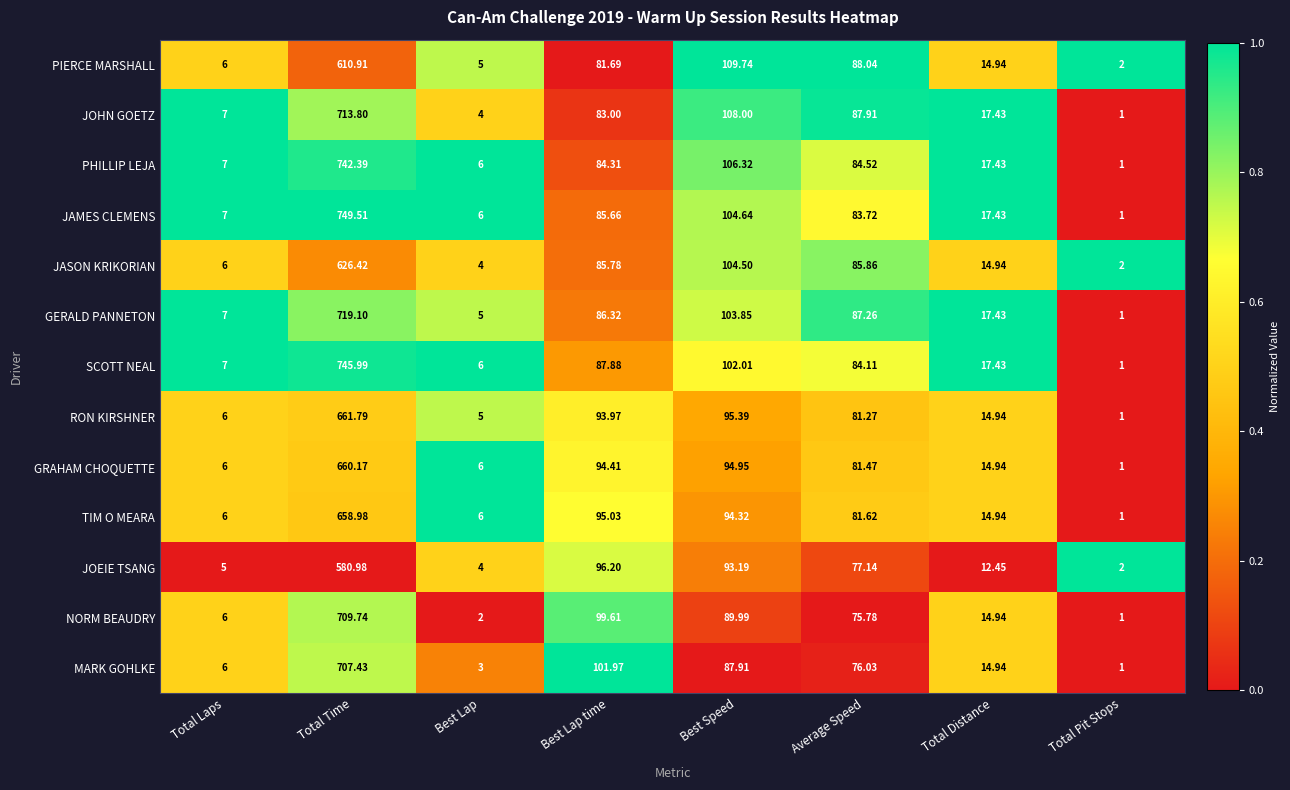

List the series in order of their peak value, lowest first.

JOEIE TSANG, PIERCE MARSHALL, JASON KRIKORIAN, TIM O MEARA, GRAHAM CHOQUETTE, RON KIRSHNER, MARK GOHLKE, NORM BEAUDRY, JOHN GOETZ, GERALD PANNETON, PHILLIP LEJA, SCOTT NEAL, JAMES CLEMENS